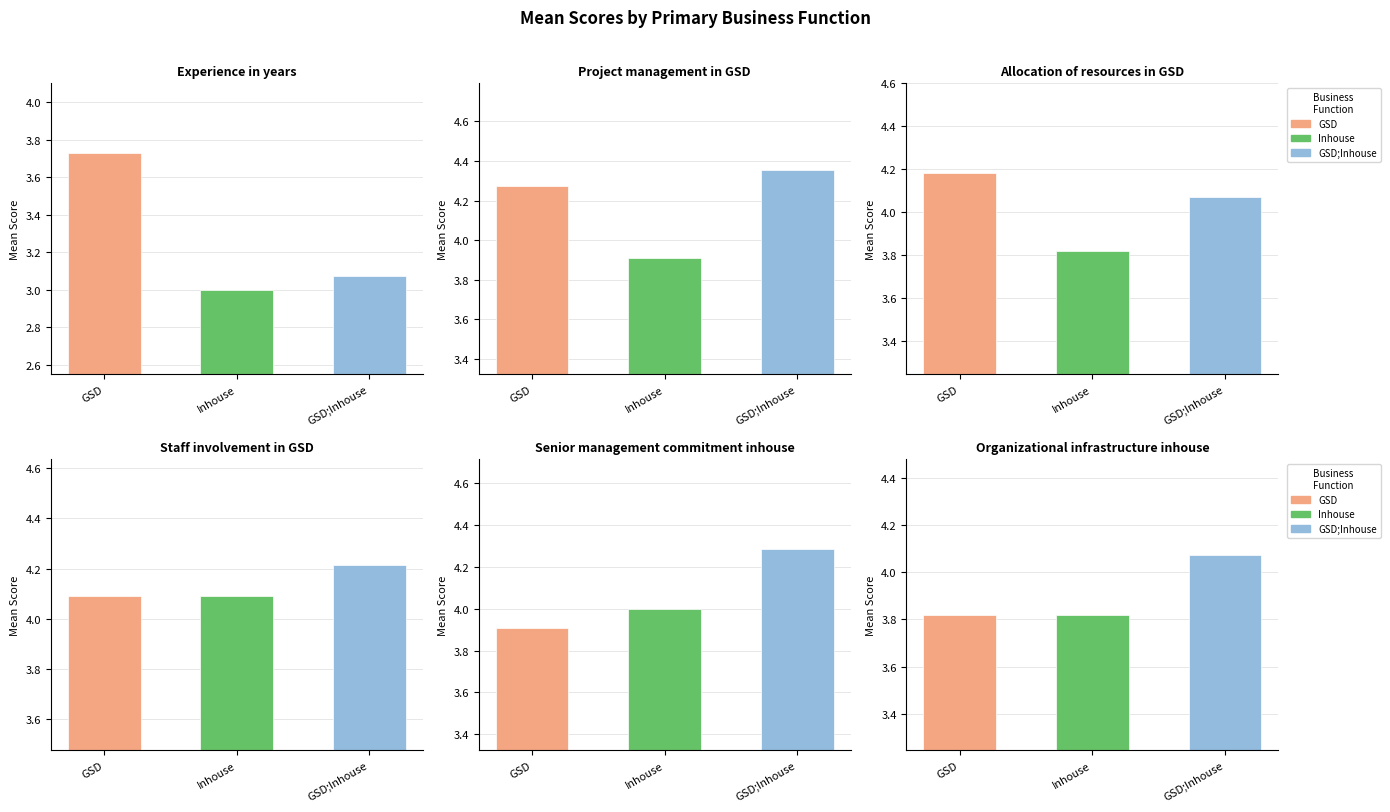

Between GSD and Inhouse, which is larger?

GSD